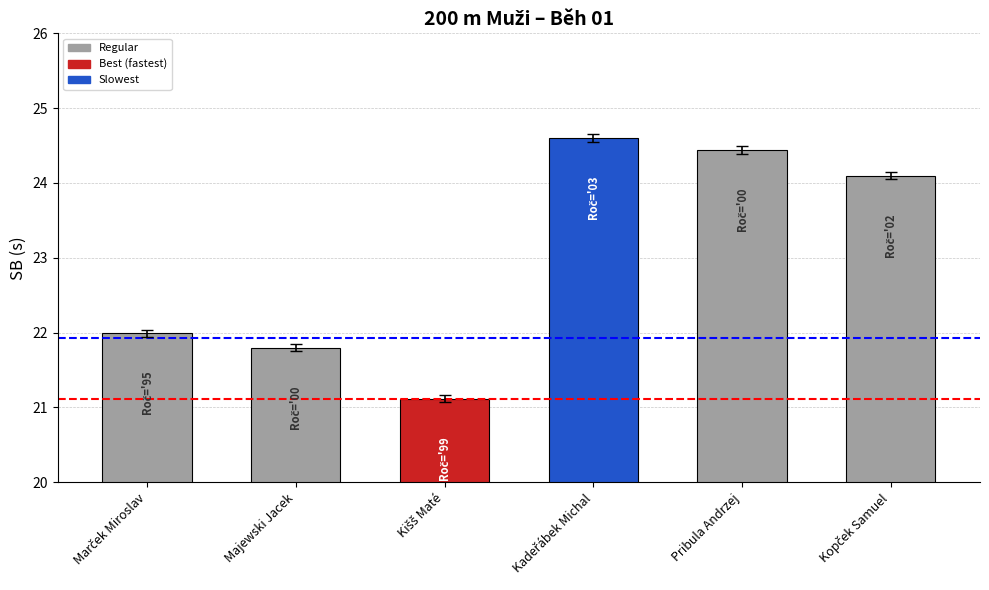

What is the ratio of the value at Majewski Jacek to the value at Pribula Andrzej?

0.9